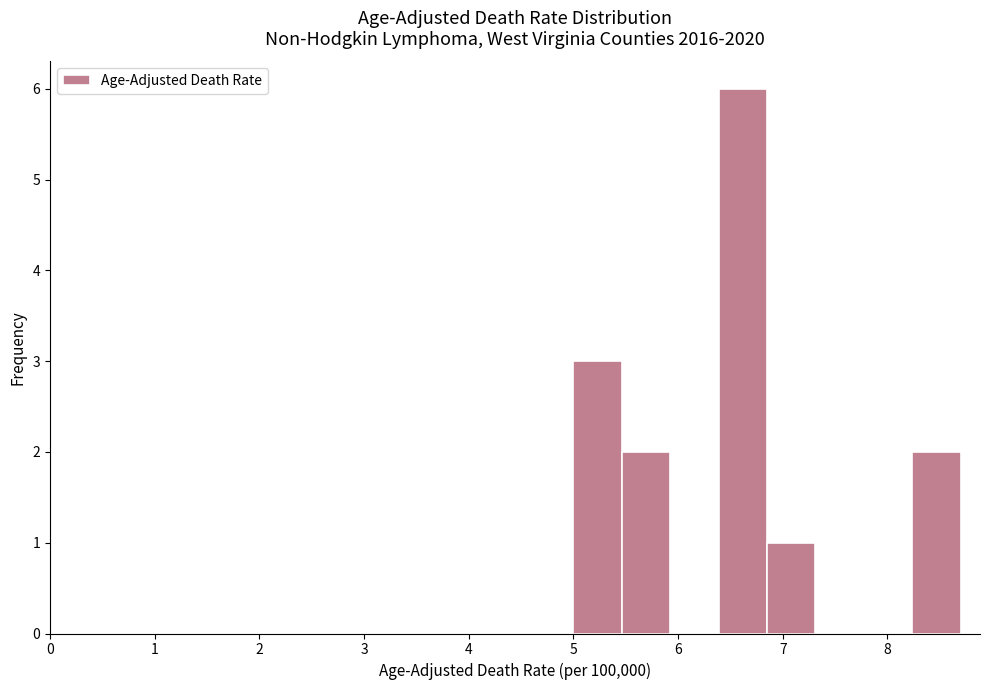

How tall is the bar that spans 6.4 to 6.9 on the x-axis? Neither the bar edges nor the heights are printed on the chart, so give them approximately, as read against the axes.

6